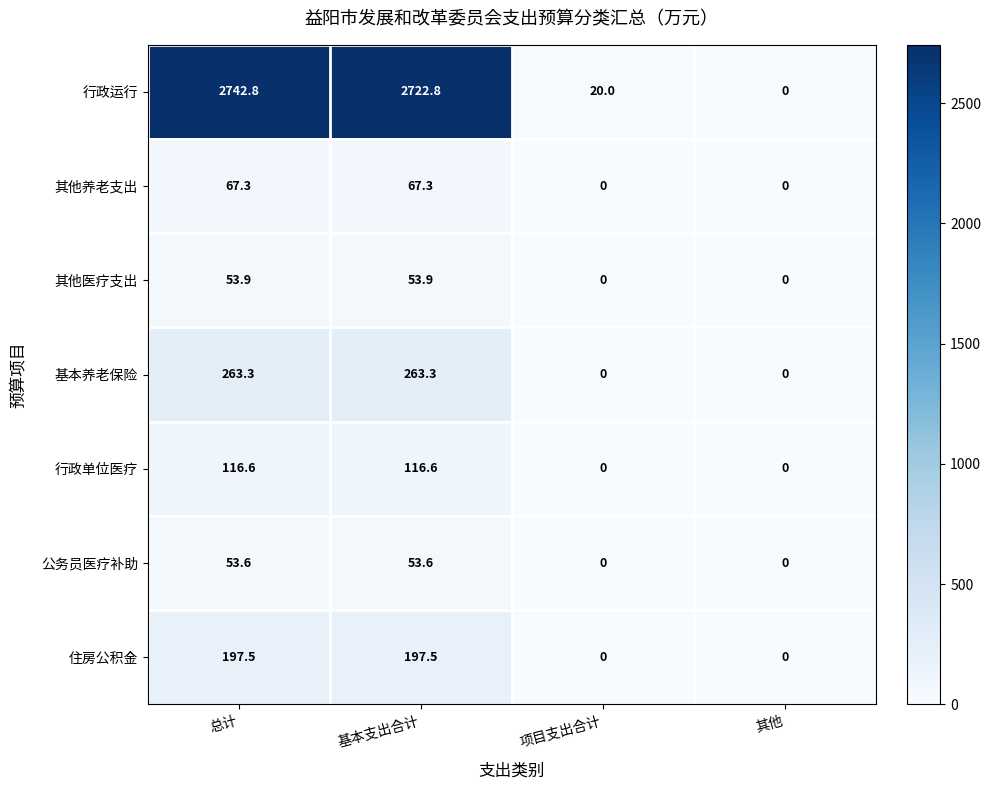

At which category does the chart reach its peak across all series?

总计